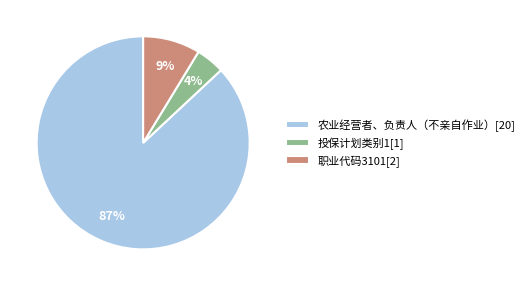

How many segments does this pie chart have?

3